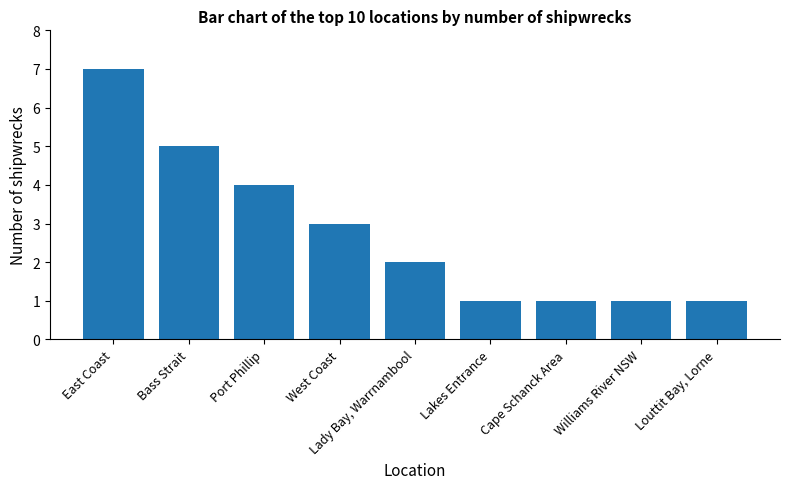

What is the label of the 5th bar from the right?

Lady Bay, Warrnambool